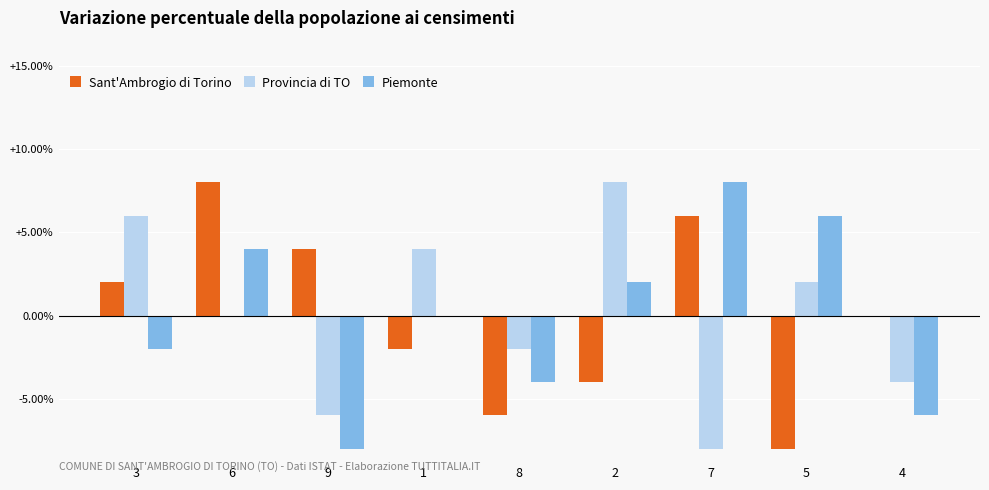

What is the maximum value for Provincia di TO?

8